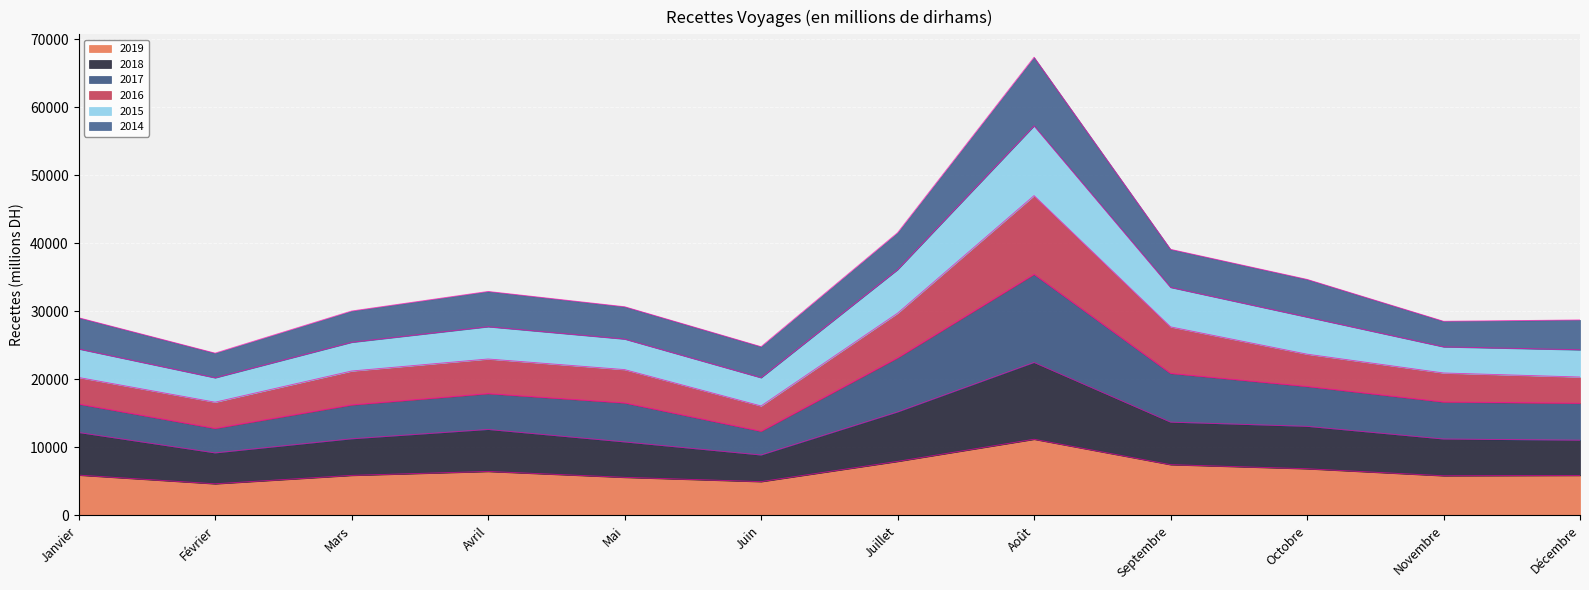

At which label does 2019 reach its peak?

Août